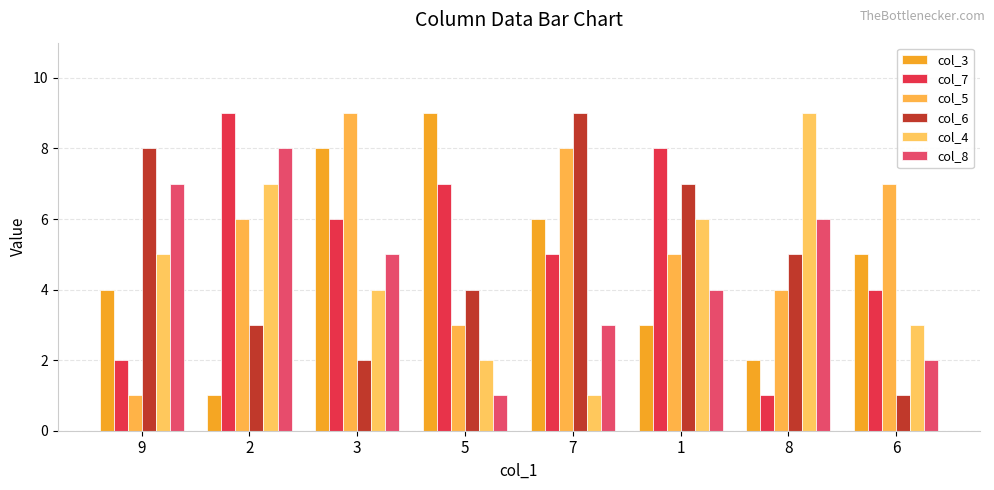

What is the value of the col_8 bar at the 2nd from the left?

8